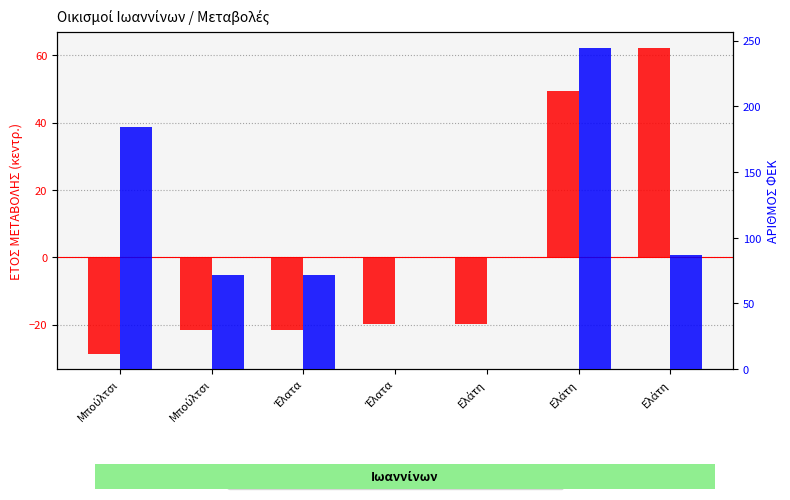

At which label does ΑΡΙΘΜΟΣ ΦΕΚ first exceed 72?

Μπούλτσι